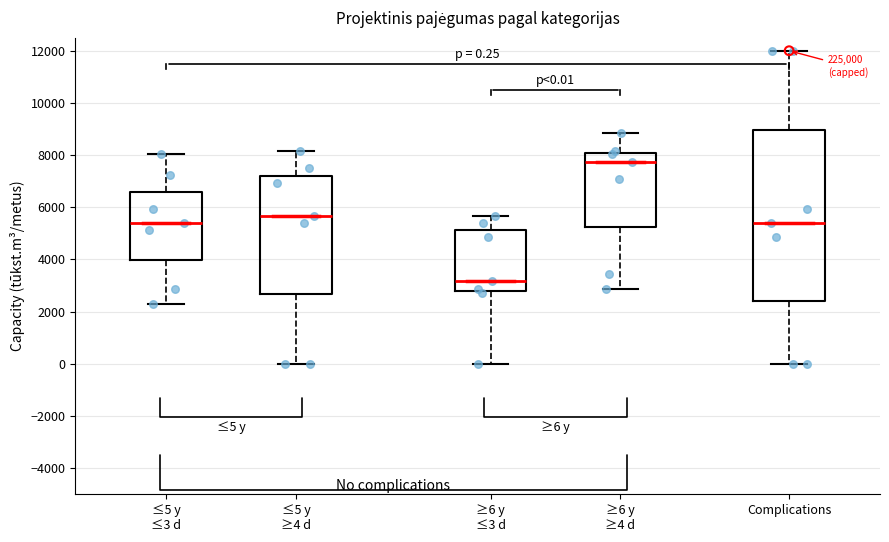

Which box has the highest median line?

≥6 y ≥4 d